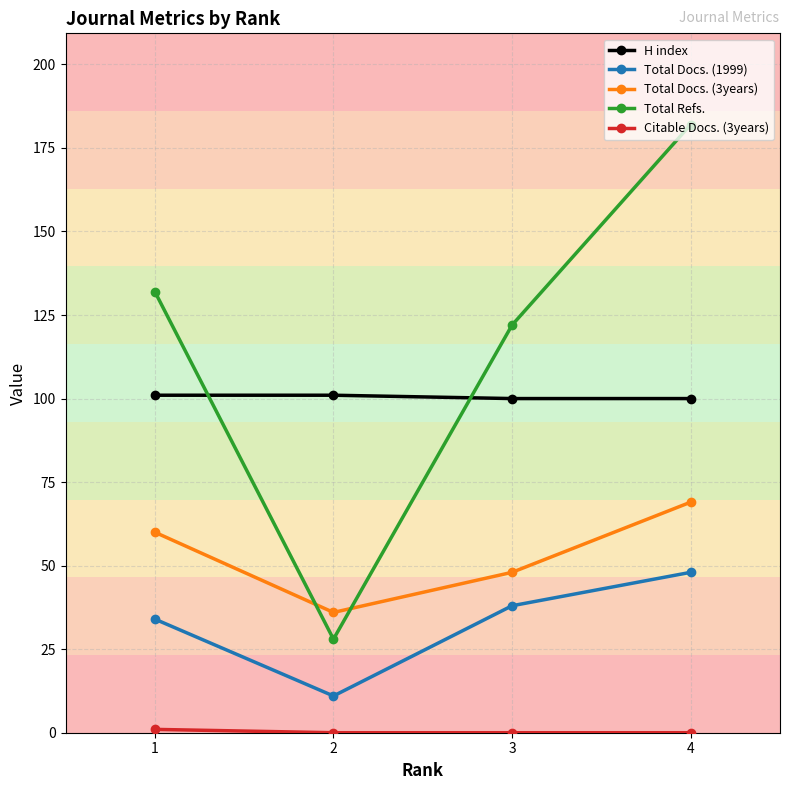

Where is Total Refs. nearest to the value 105?

3